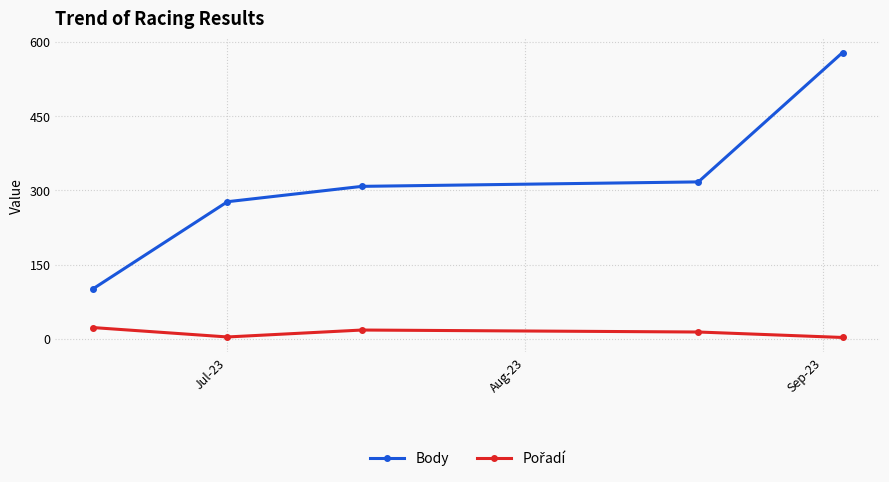

What is the lowest value of the Body series?

101